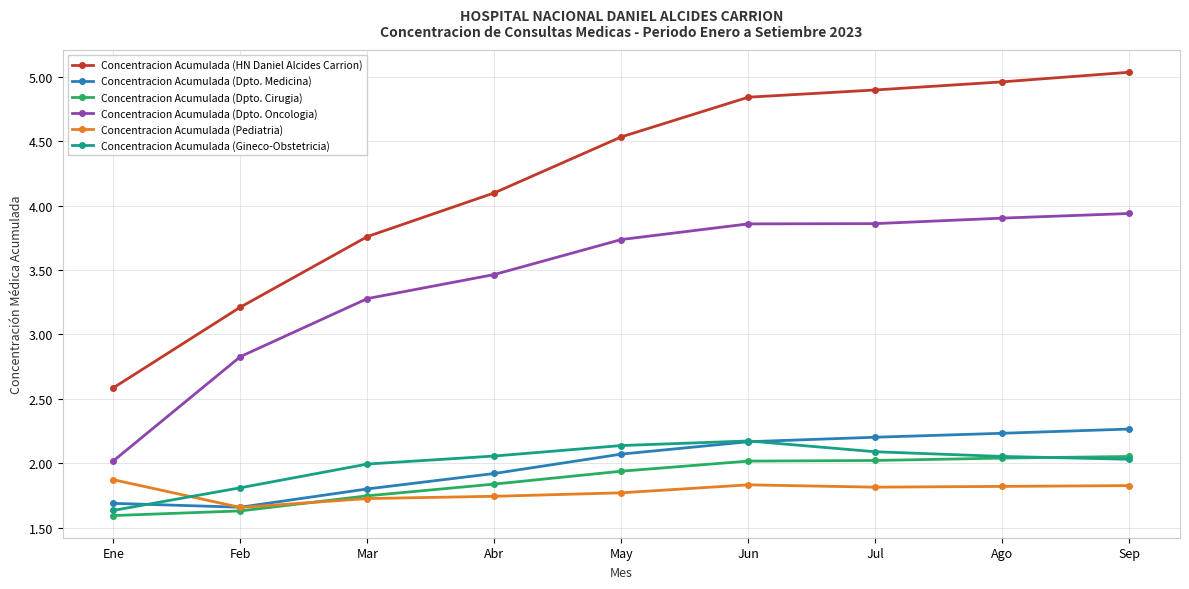

How many lines are shown in the chart?

6